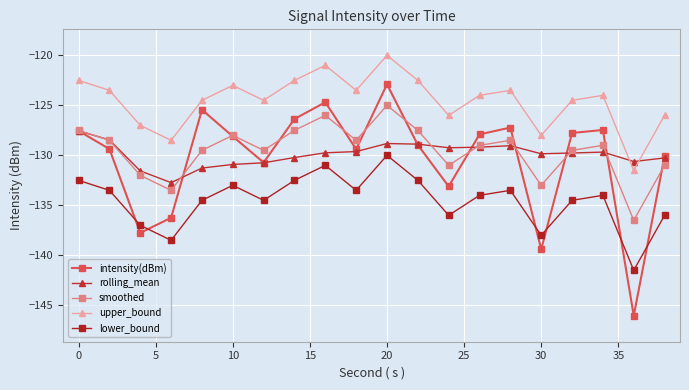

Which series has the largest range (max minus min)?

intensity(dBm)